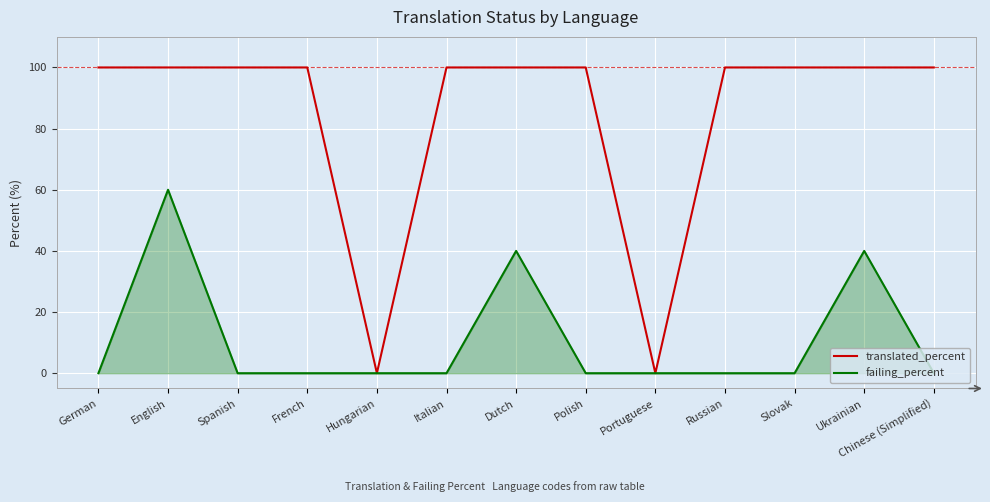

What are all the series names shown in the legend?

translated_percent, failing_percent